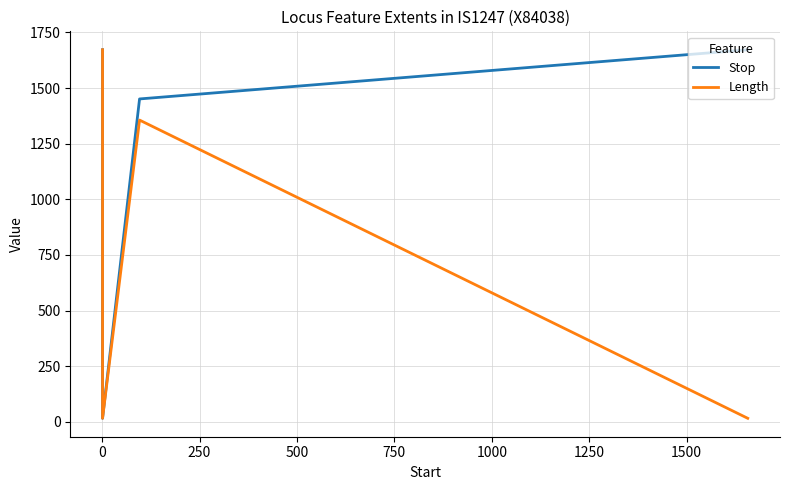

What is the average value of the Length series?

765